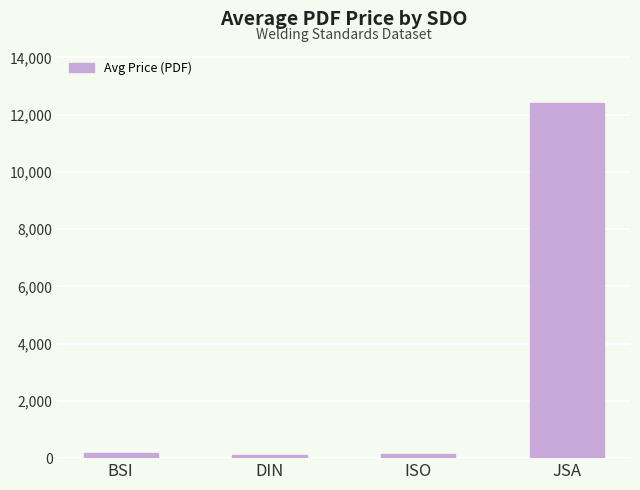

What value does the data have at JSA?

12400.0